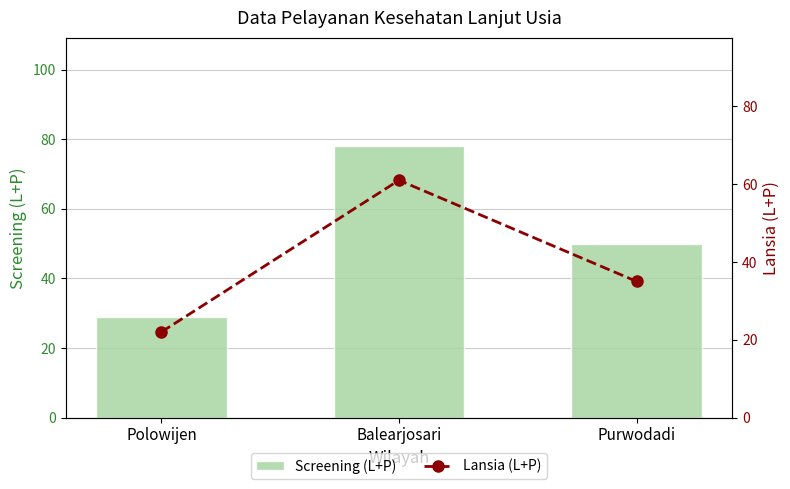

What is the sum of the Lansia (L+P) values at Purwodadi and Polowijen?

57